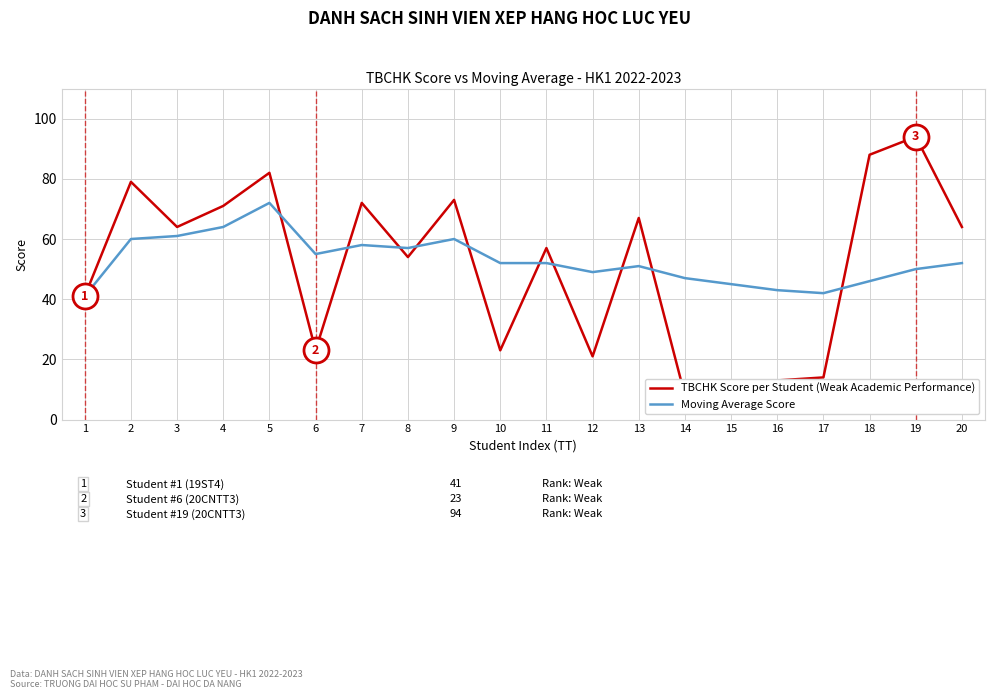

Is it true that TBCHK Score per Student (Weak Academic Performance) equals 71 at 4?

True